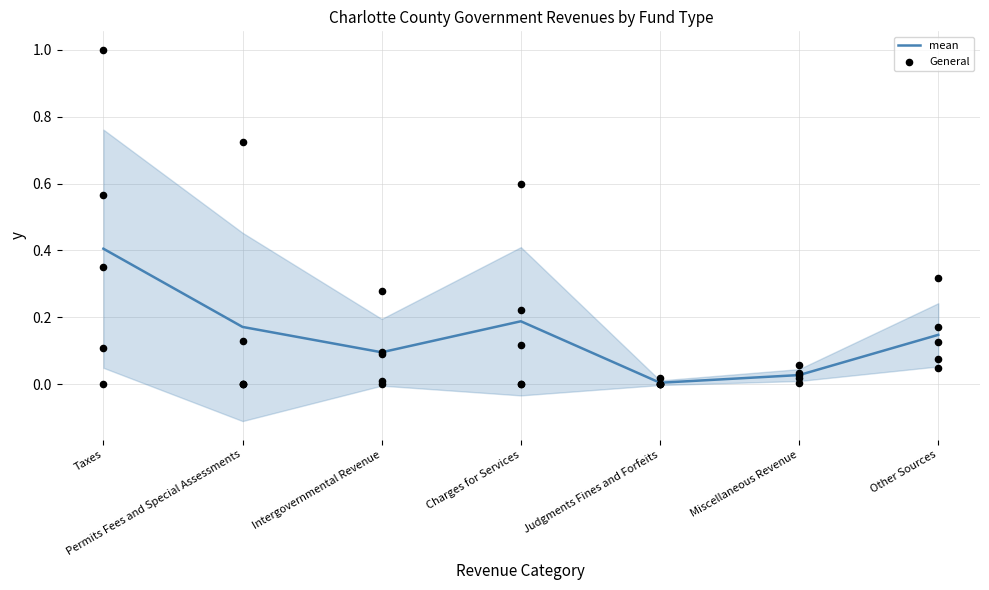

What is the total value across all series at Miscellaneous Revenue?

0.1